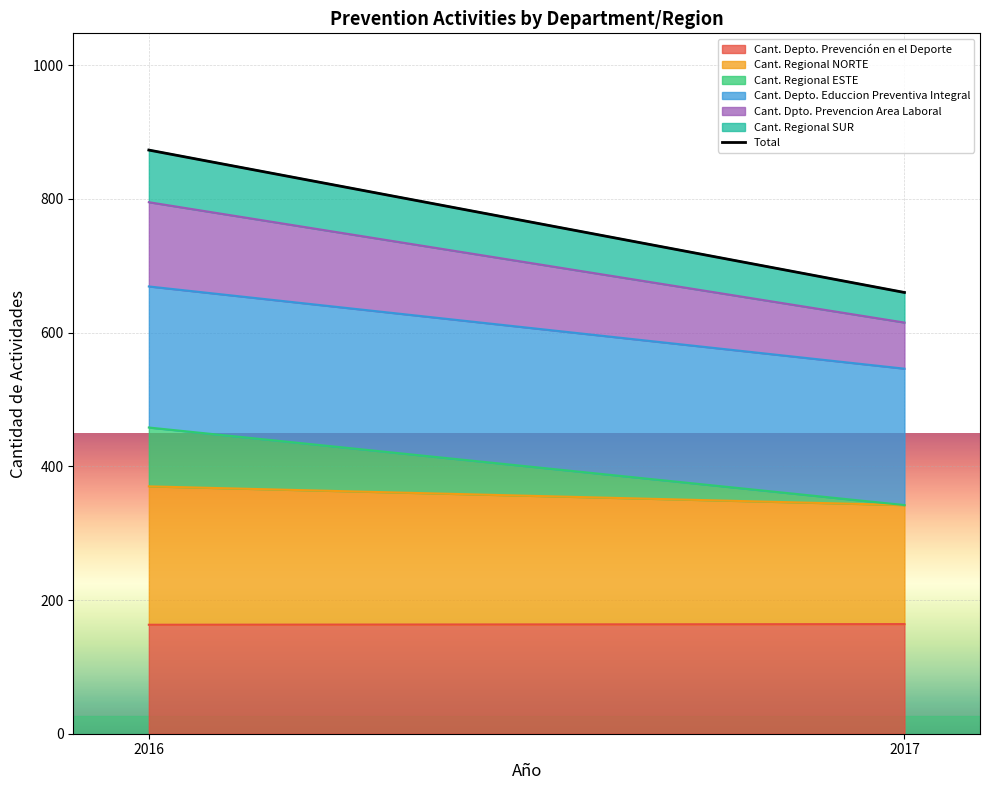

List the labels in order of value, smallest first.

2017, 2016